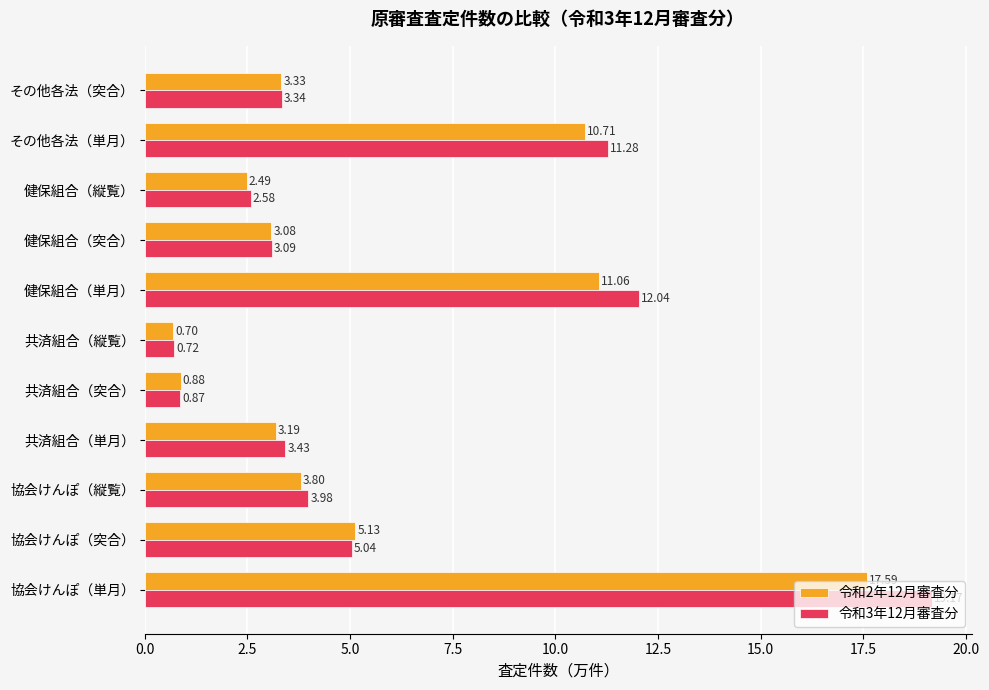

What is the difference between the second highest and second lowest values in the 令和2年12月審査分 series?

10.2